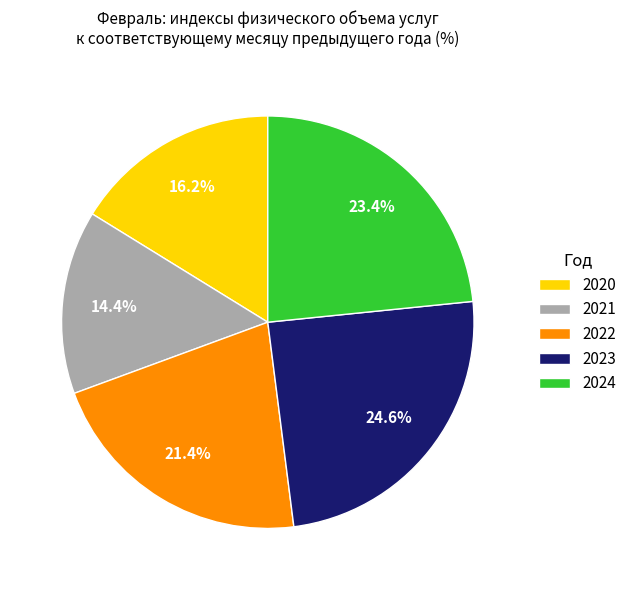

What is the ratio of the value at 2024 to the value at 2021?

1.6